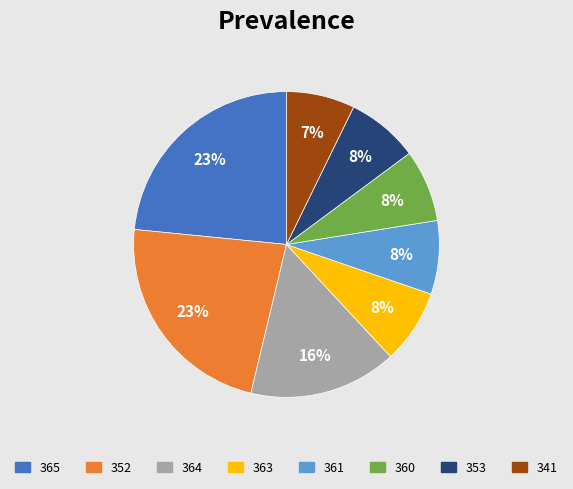

Is there any slice that represents more than half of the pie?

No